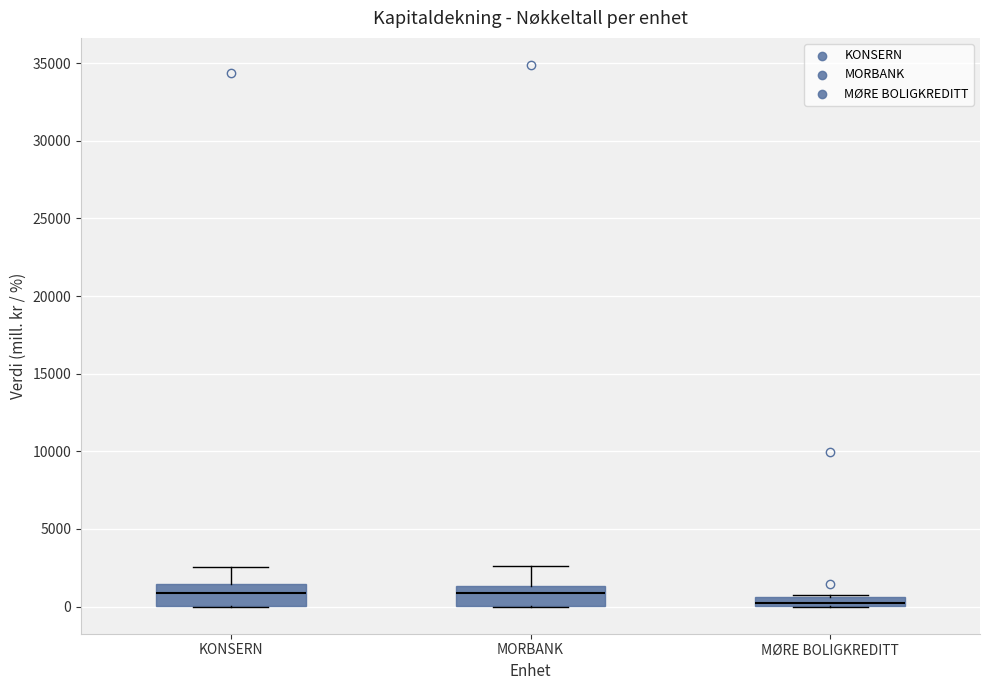

Where does the upper whisker of the box for KONSERN end on the y-axis? The values are not printed on the chart, so give them approximately, as read against the axis.

2500